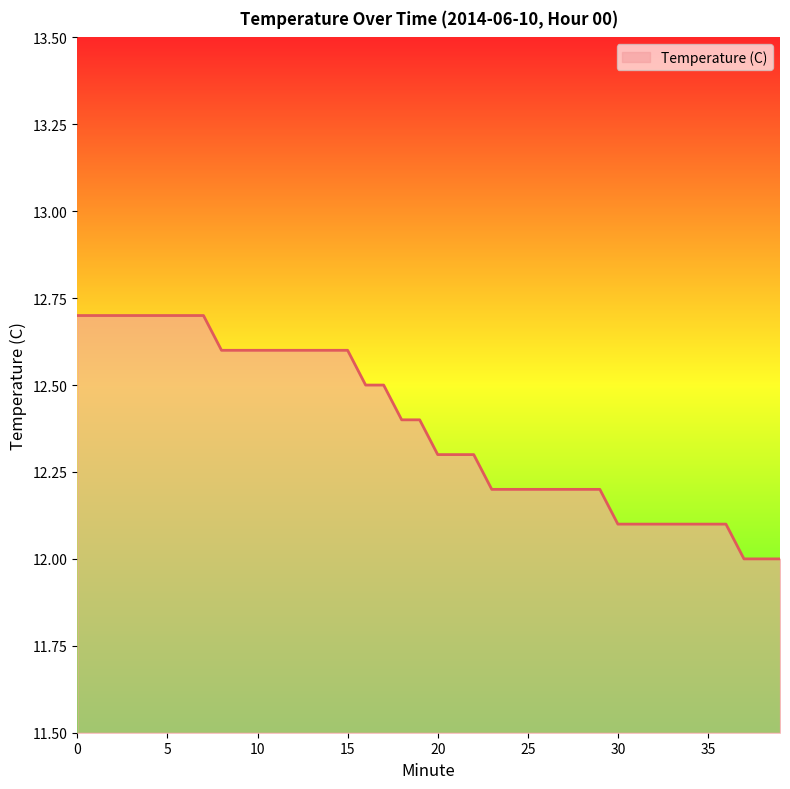

What is the difference between the maximum and minimum values?

0.7